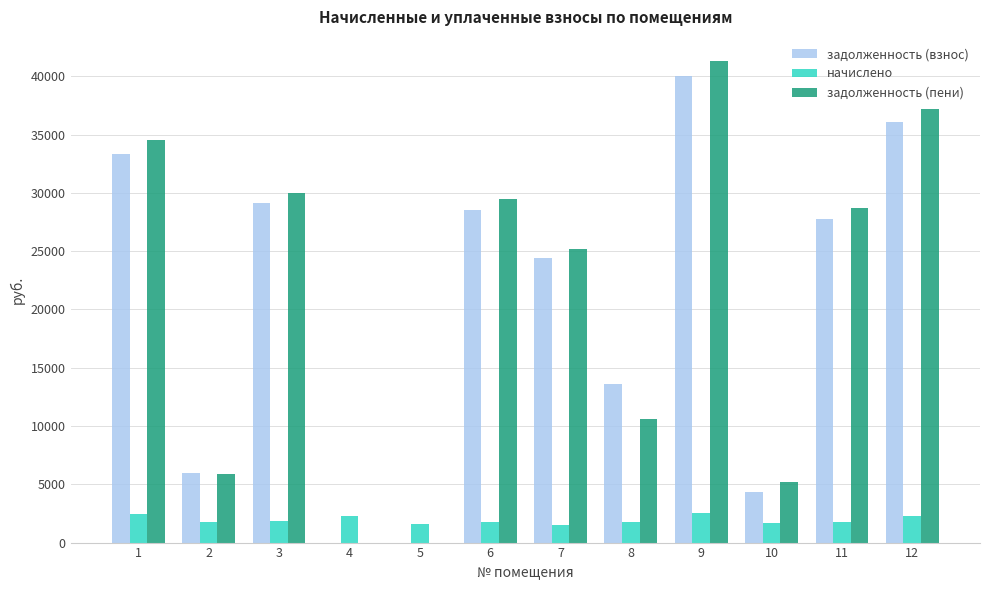

Which label corresponds to the largest value in the chart?

9